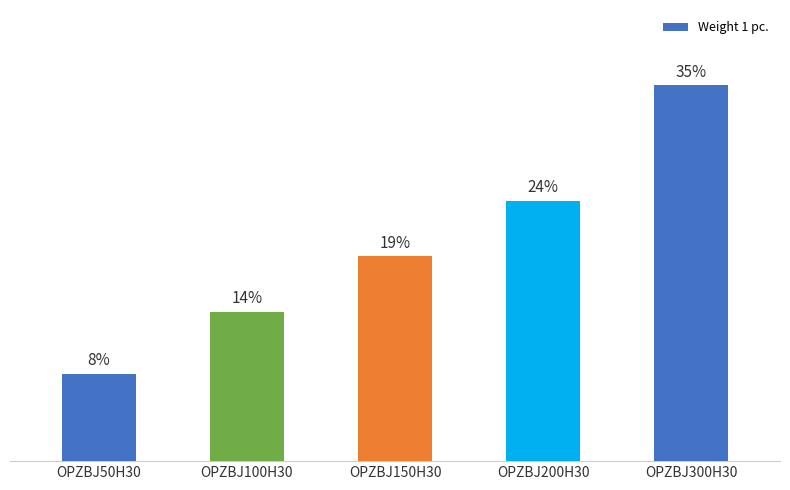

What position from the left is OPZBJ300H30?

5